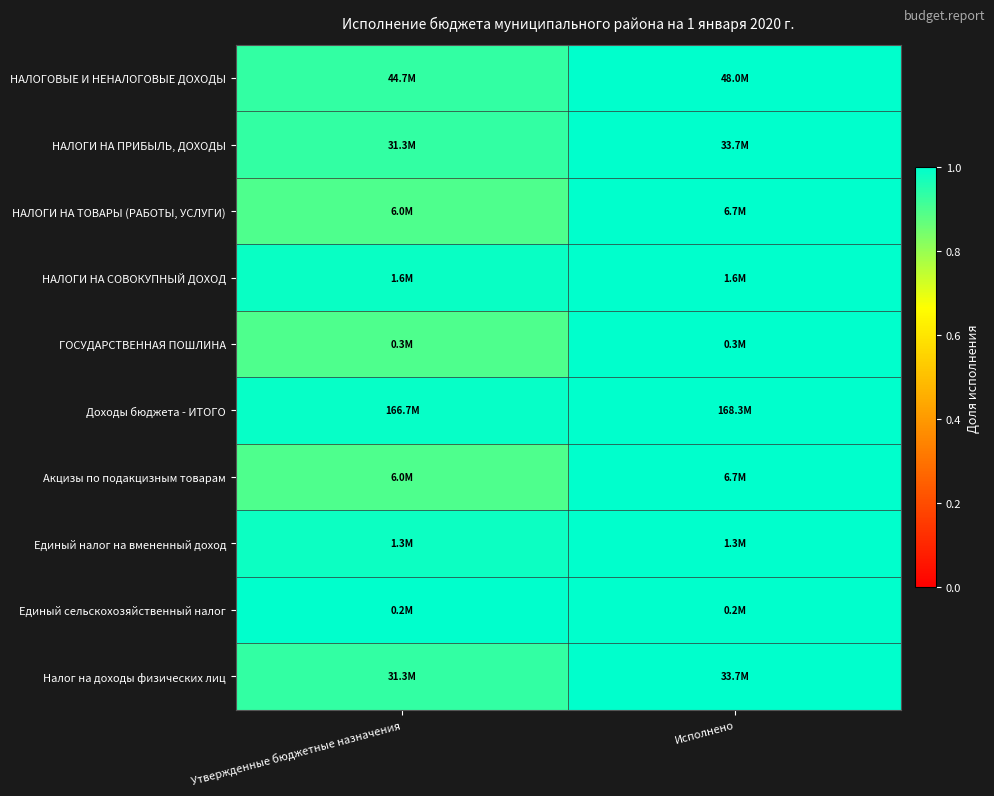

Reading left to right, list all the values displayed in this chart.

НАЛОГОВЫЕ И НЕНАЛОГОВЫЕ ДОХОДЫ: Утвержденные бюджетные назначения=0.9	Исполнено=1.0
НАЛОГИ НА ПРИБЫЛЬ, ДОХОДЫ: Утвержденные бюджетные назначения=0.9	Исполнено=1.0
НАЛОГИ НА ТОВАРЫ (РАБОТЫ, УСЛУГИ): Утвержденные бюджетные назначения=0.9	Исполнено=1.0
НАЛОГИ НА СОВОКУПНЫЙ ДОХОД: Утвержденные бюджетные назначения=1.0	Исполнено=1.0
ГОСУДАРСТВЕННАЯ ПОШЛИНА: Утвержденные бюджетные назначения=0.9	Исполнено=1.0
Доходы бюджета - ИТОГО: Утвержденные бюджетные назначения=1.0	Исполнено=1.0
Акцизы по подакцизным товарам: Утвержденные бюджетные назначения=0.9	Исполнено=1.0
Единый налог на вмененный доход: Утвержденные бюджетные назначения=1.0	Исполнено=1.0
Единый сельскохозяйственный налог: Утвержденные бюджетные назначения=1.0	Исполнено=1.0
Налог на доходы физических лиц: Утвержденные бюджетные назначения=0.9	Исполнено=1.0